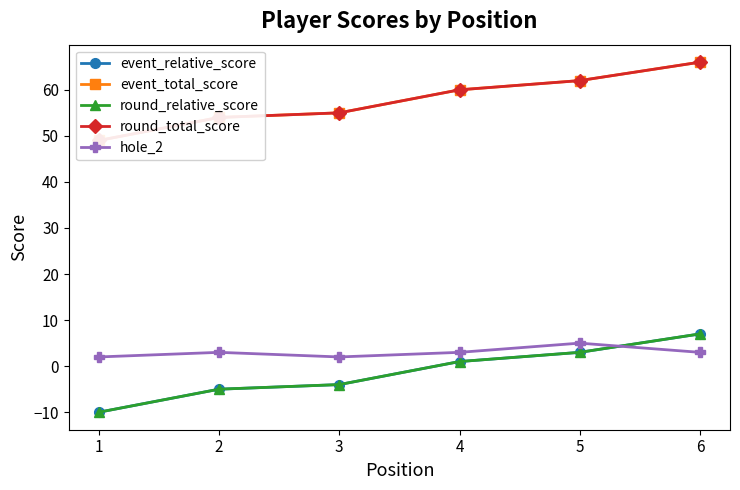

What is the minimum value shown in the chart?

-10